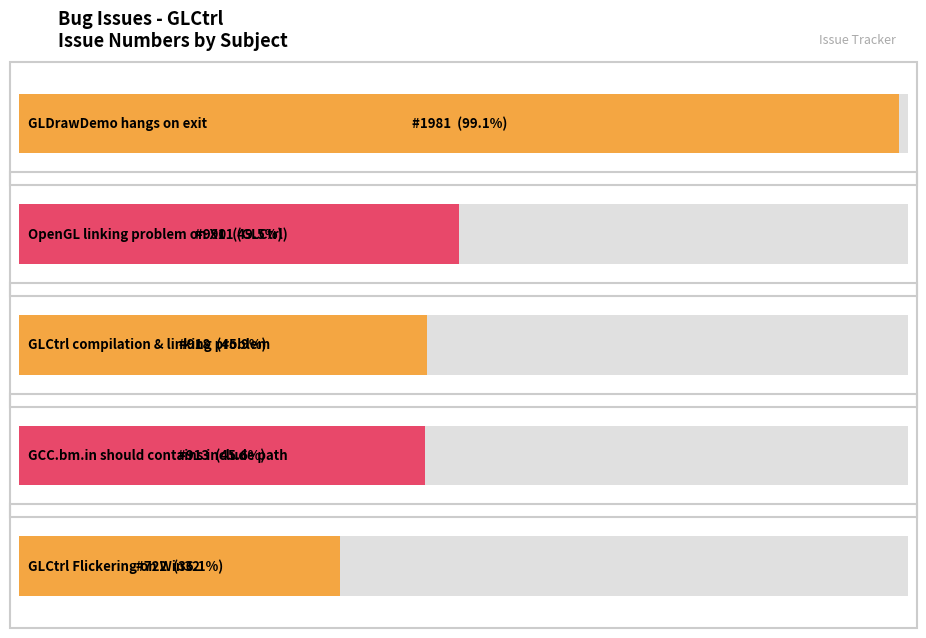

Rank the categories by value from lowest to highest.

GLCtrl Flickering on Win32, GCC.bm.in should contains include path, GLCtrl compilation & linking problem, OpenGL linking problem on X11 (GLCtrl), GLDrawDemo hangs on exit